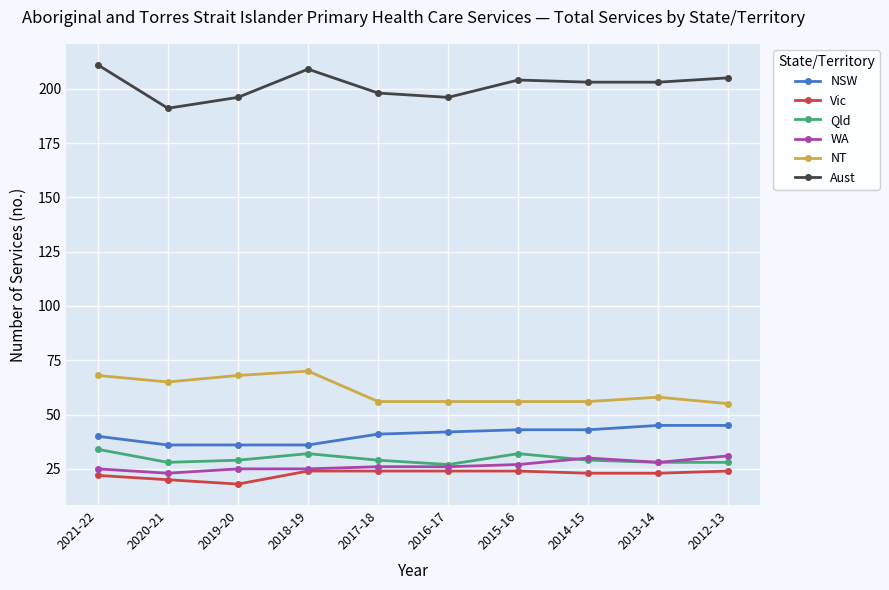

Is it true that WA equals 39 at 2016-17?

False